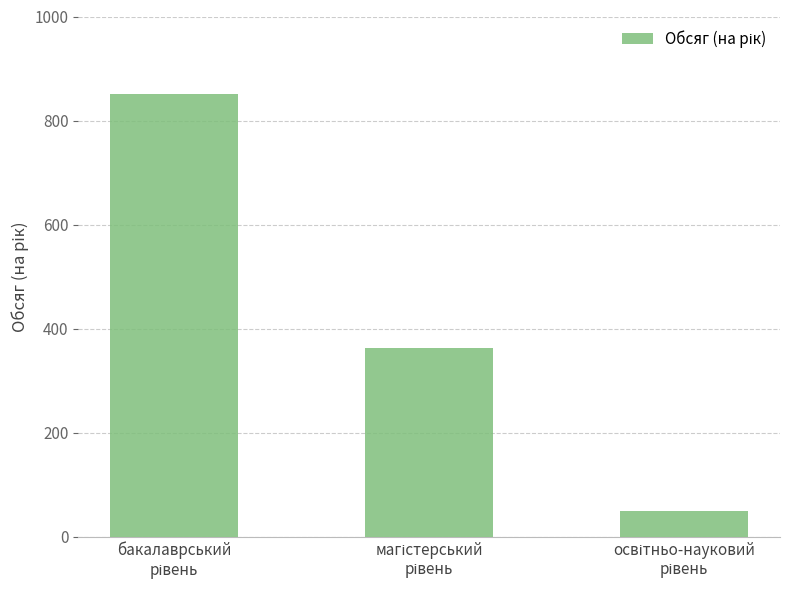

What is the smallest value displayed?

50